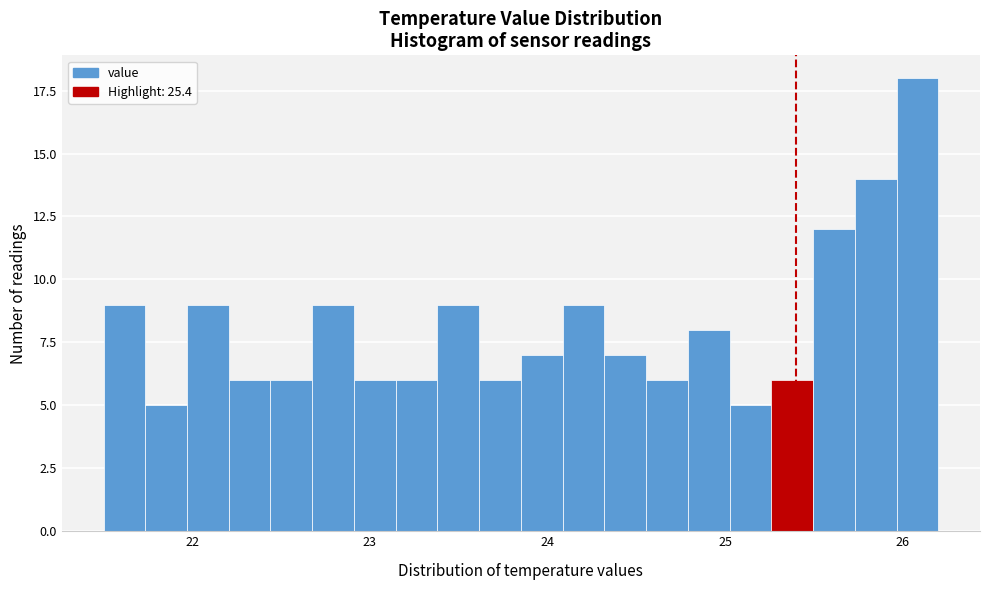

Around what value on the x-axis is the tallest bar? Give the approximate position of its centre, as read against the axis.

26.1